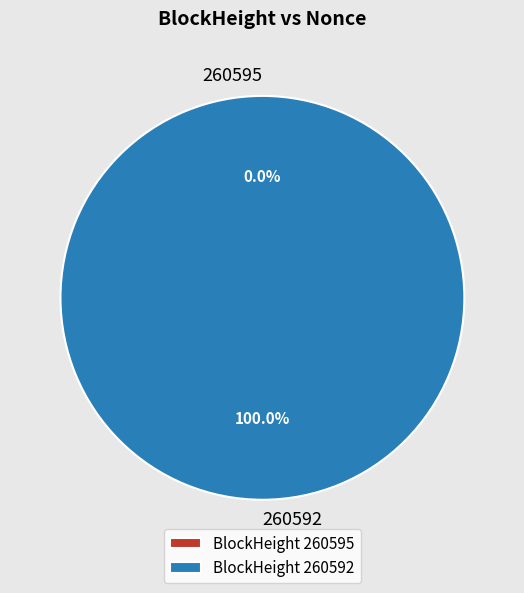

What is the majority slice?

260592